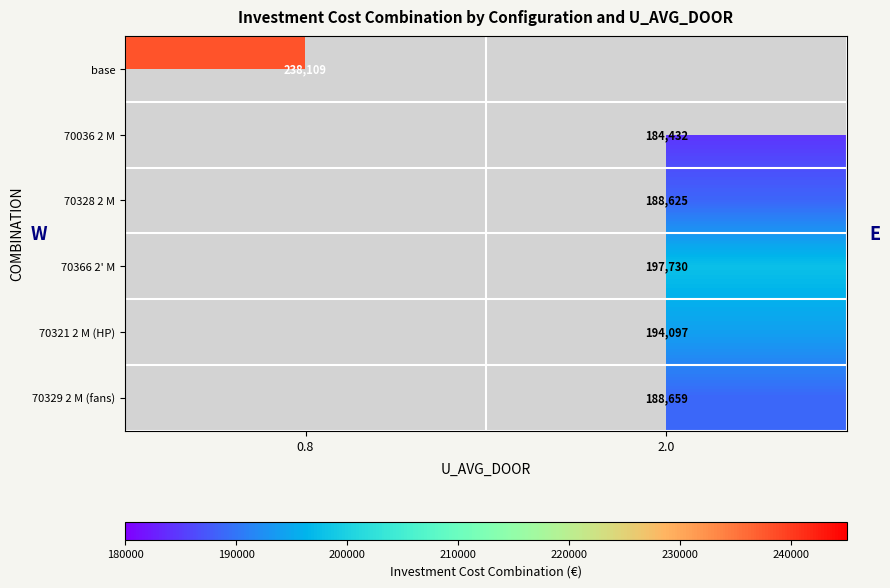

Is it true that base equals 238109 at 0.8?

True